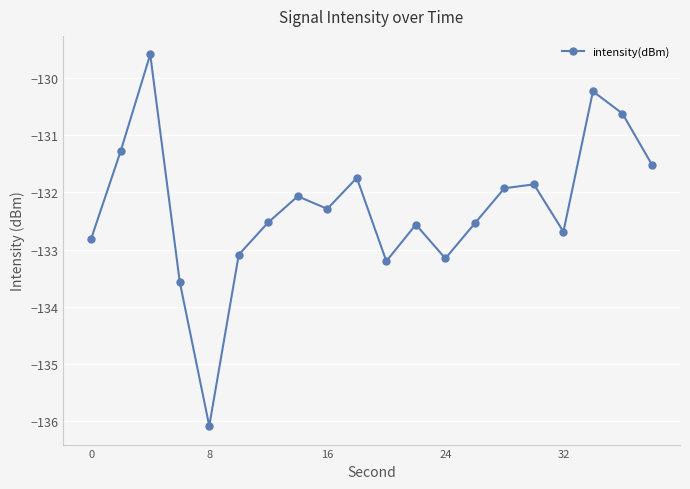

What is the minimum value shown in the chart?

-136.1